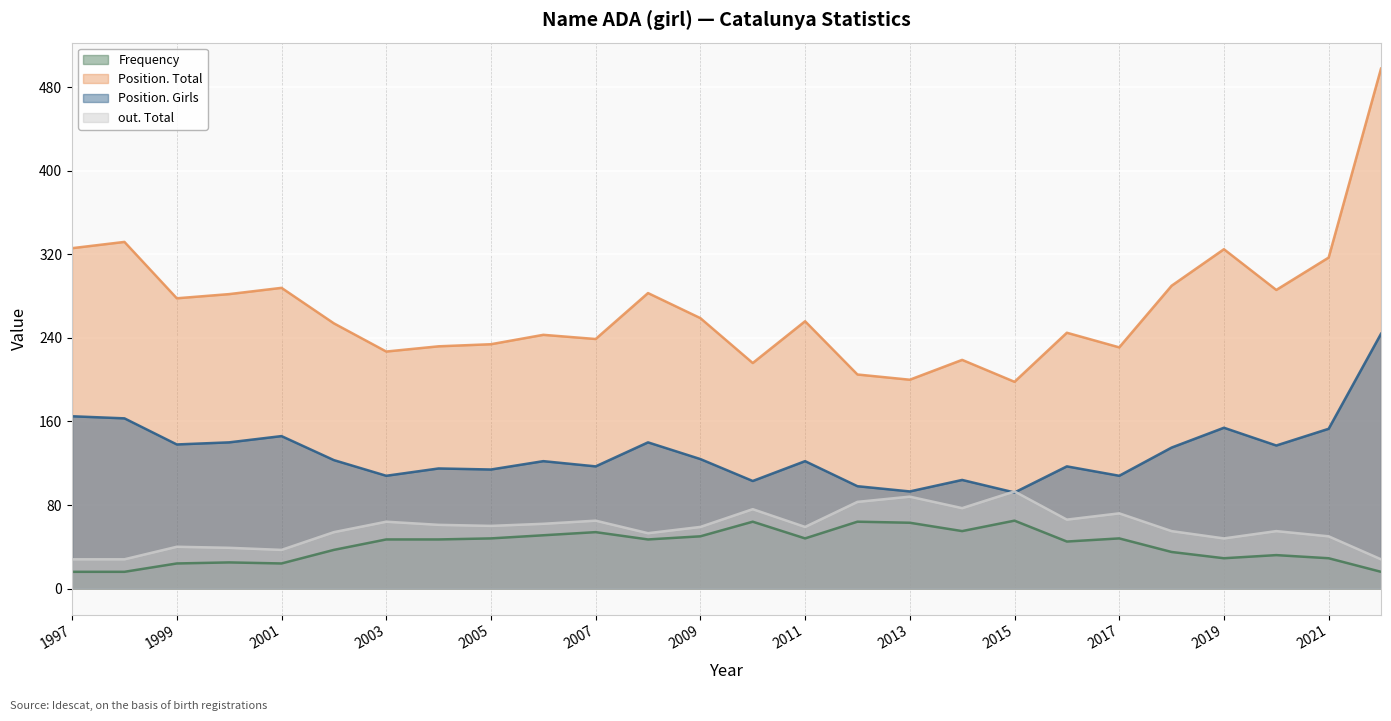

What is the sum of all Position. Girls values?

3375